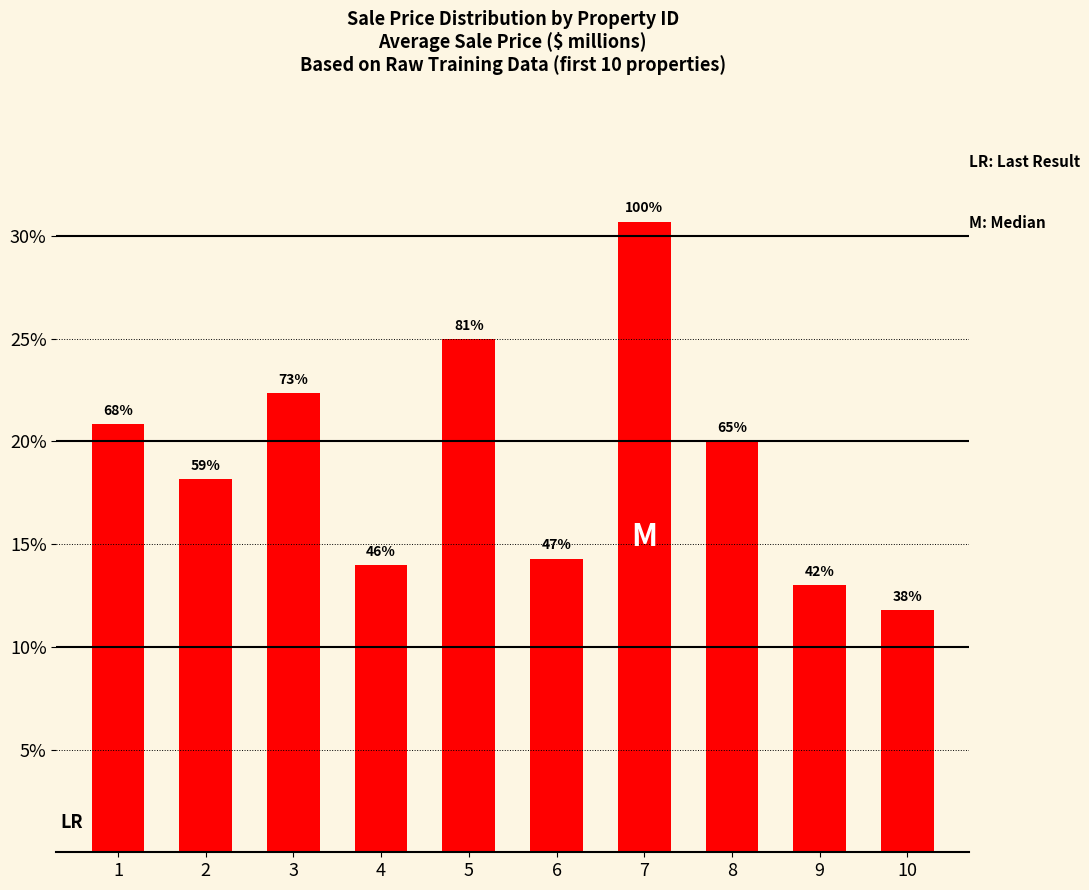

What is the greatest value displayed?

0.3